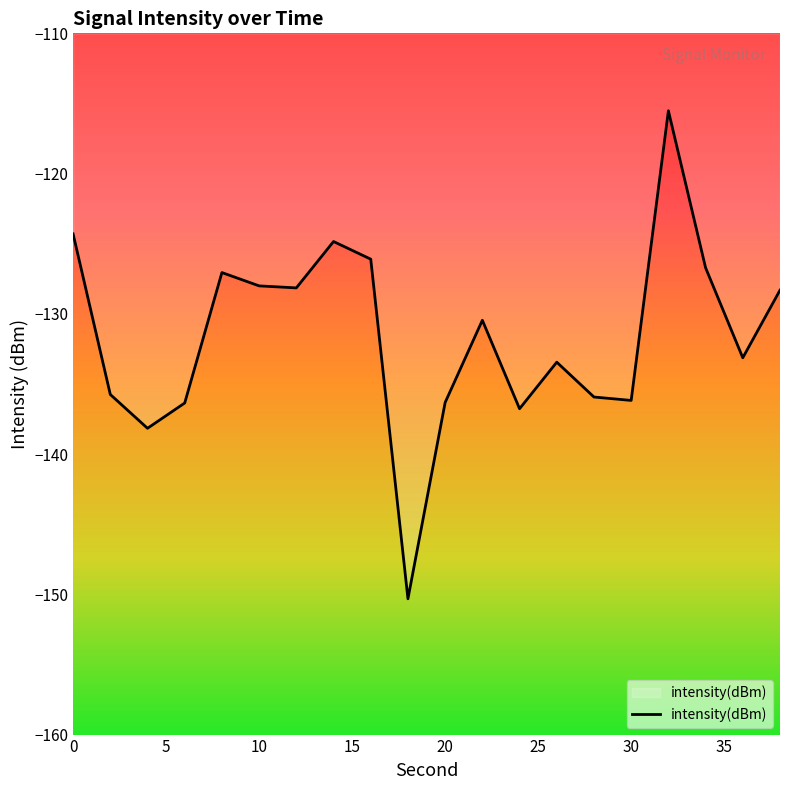

What is the greatest value displayed?

-115.5